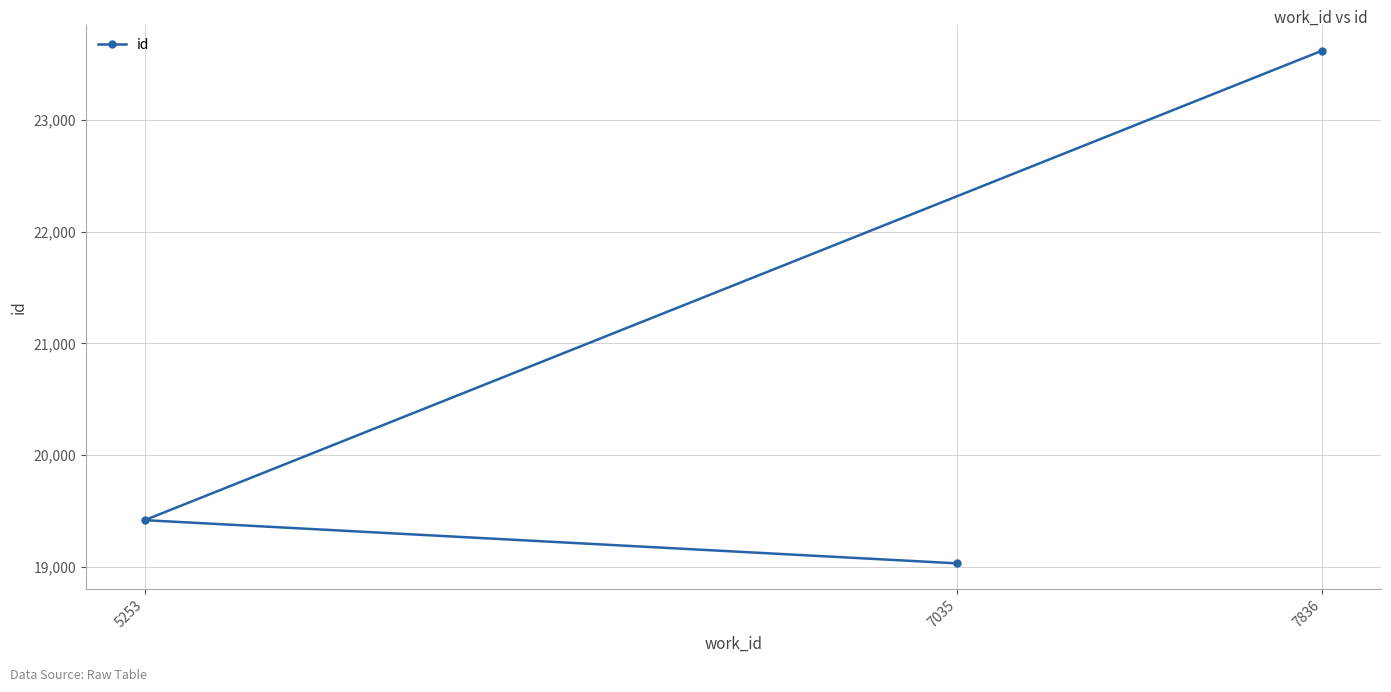

What is the greatest value displayed?

23622